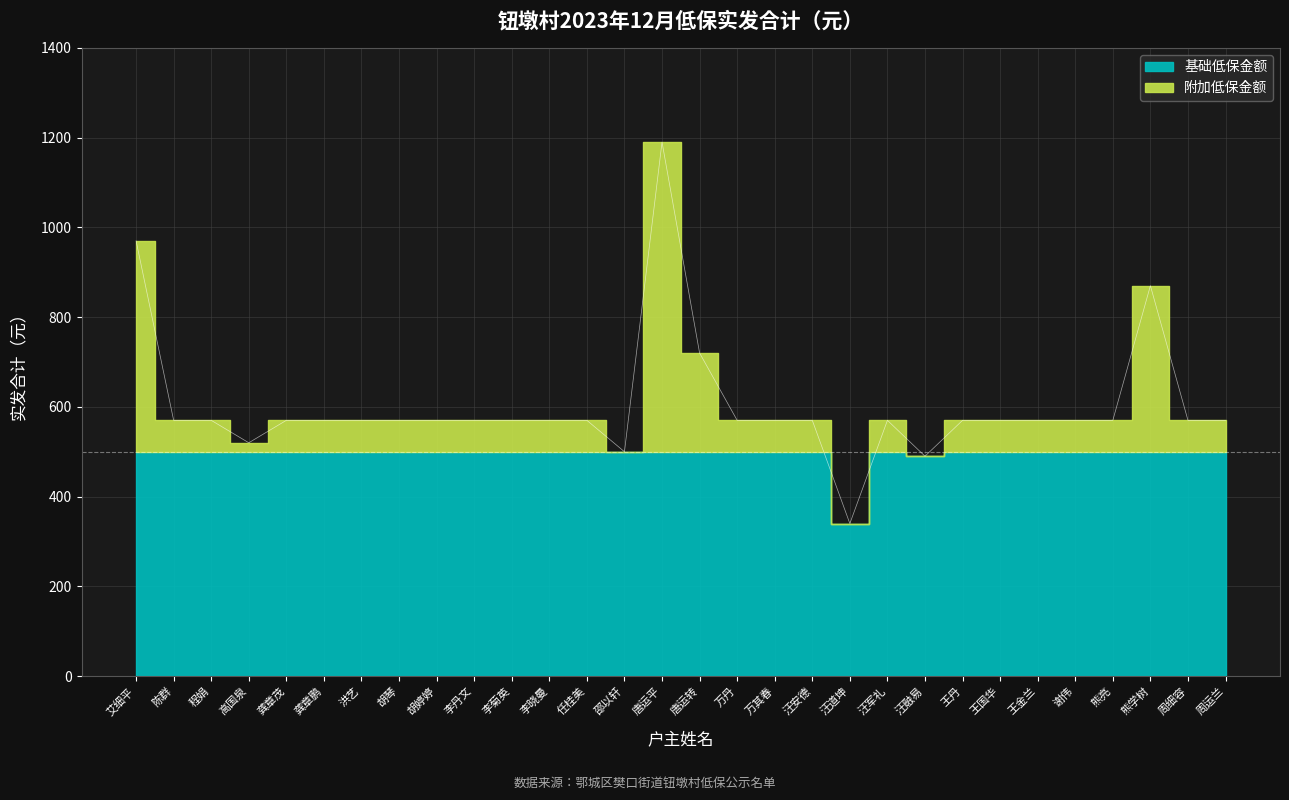

What is the label of the 1st point from the right?

周运兰